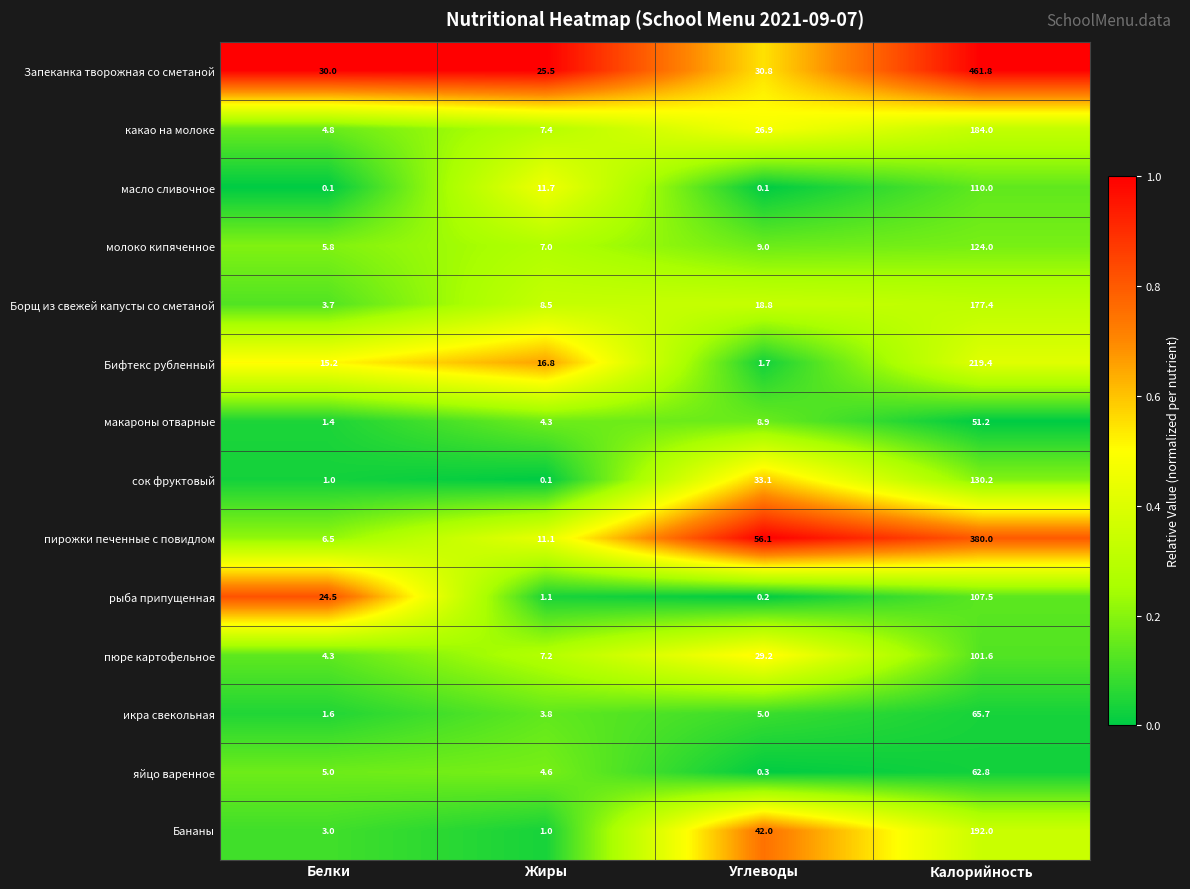

Where does the пюре картофельное series first go above 29?

Углеводы